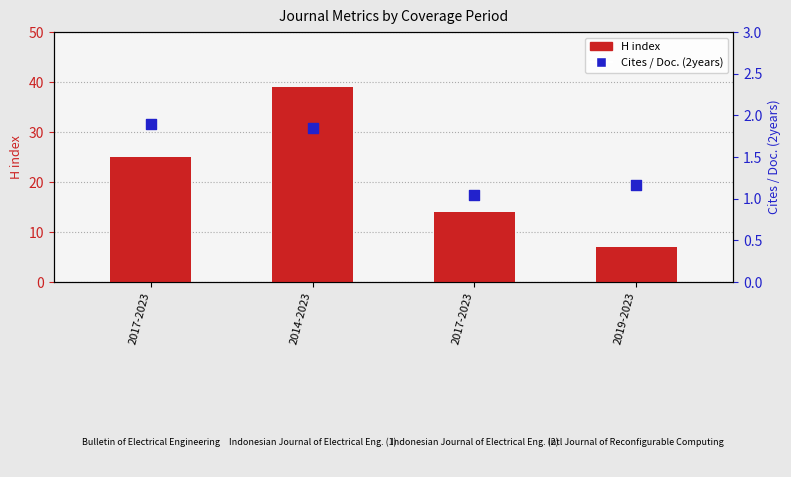

Is the value of Cites / Doc. (2years) at 2014-2023 greater than the value of H index at 2017-2023?

No